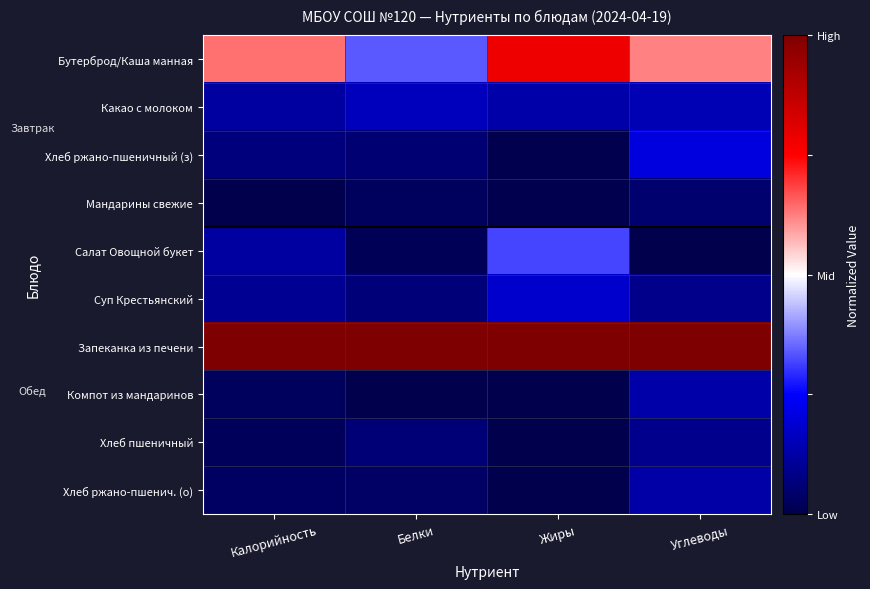

How many series are shown in this chart?

10